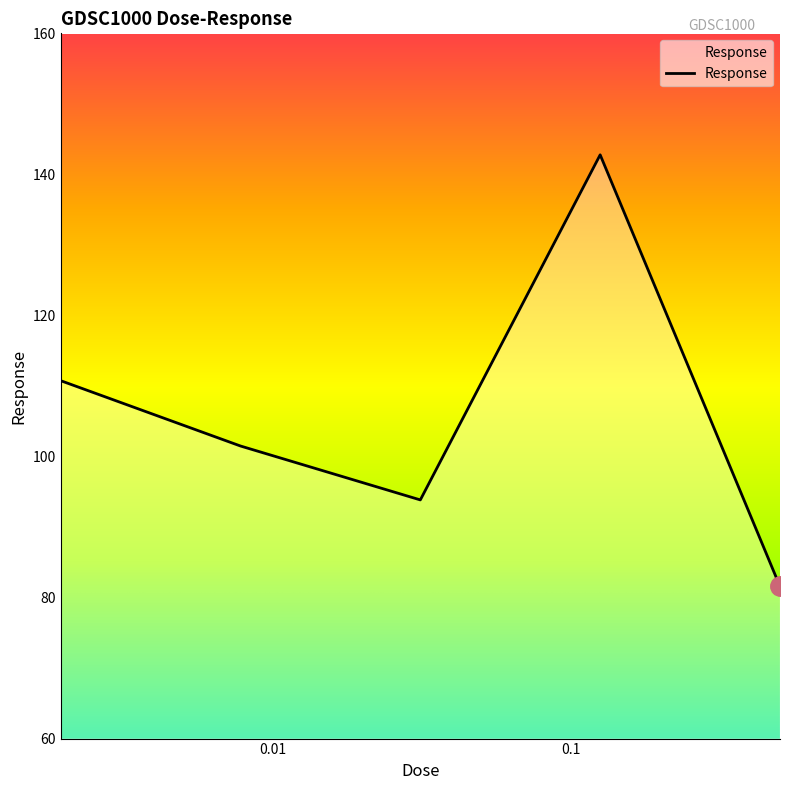

What is the difference between the maximum and minimum values?

61.2